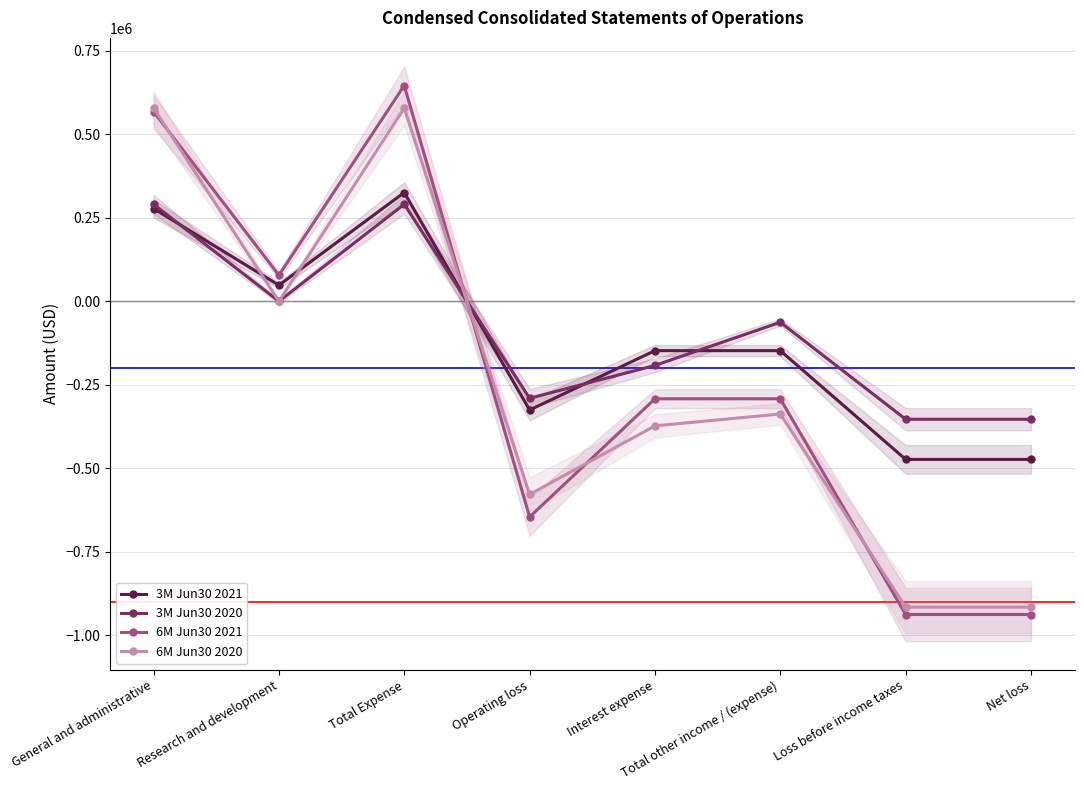

What is the value of the 6M Jun30 2020 point at the 1st from the left?

578502